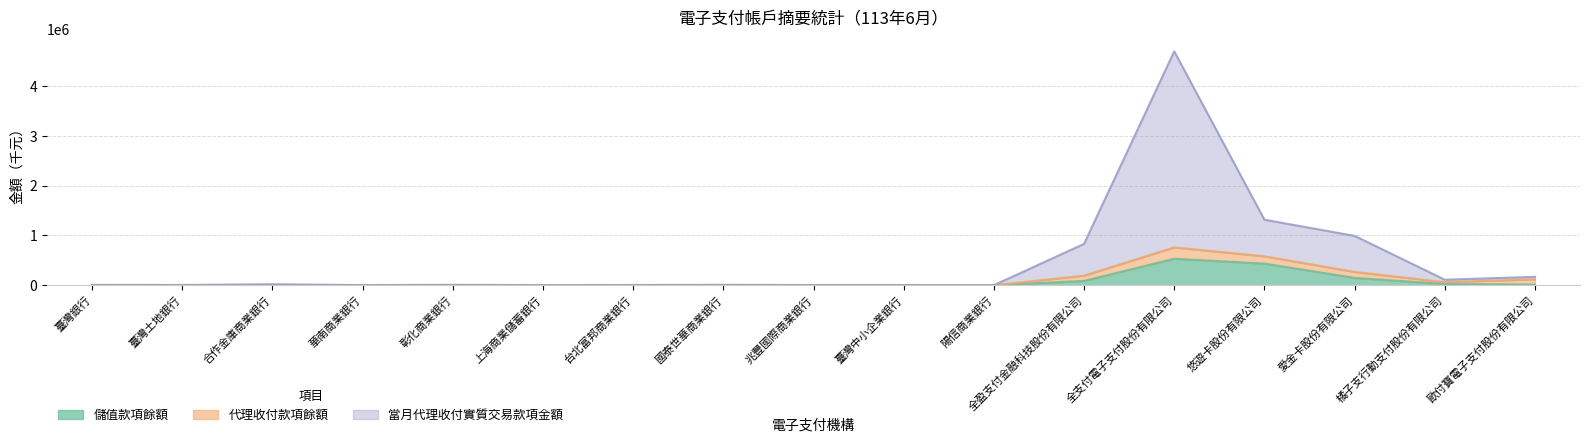

In 當月代理收付實質交易款項金額, how many points are higher than both neighbors (excluding endpoints)?

5